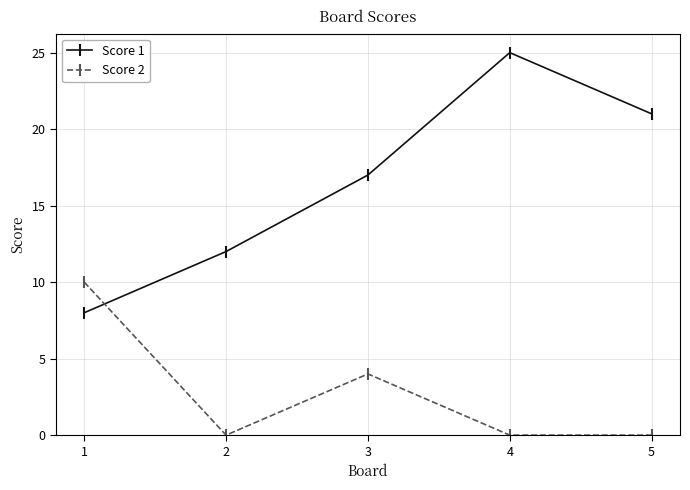

Rank the series by their average value, from lowest to highest.

Score 2, Score 1